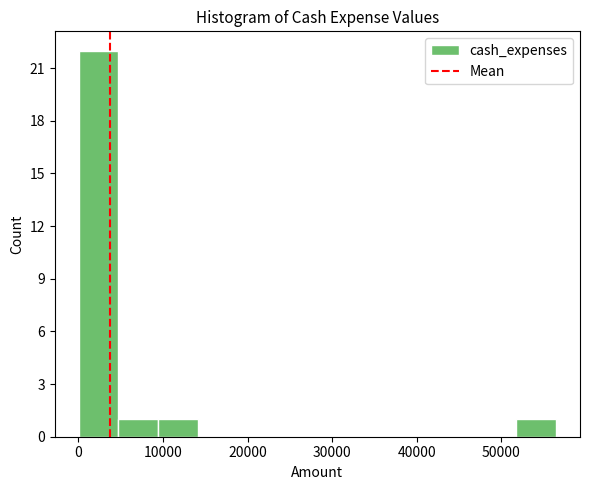

Reading left to right, transcribe this chart: for each bar, give the range it covers on the x-axis and its height. Neither the bar edges nor the heights are printed on the chart, so give them approximately, as read against the axes.

0 to 5000: 22
5000 to 9000: 1
9000 to 14000: 1
14000 to 19000: 0
19000 to 24000: 0
24000 to 28000: 0
28000 to 33000: 0
33000 to 38000: 0
38000 to 42000: 0
42000 to 47000: 0
47000 to 52000: 0
52000 to 57000: 1